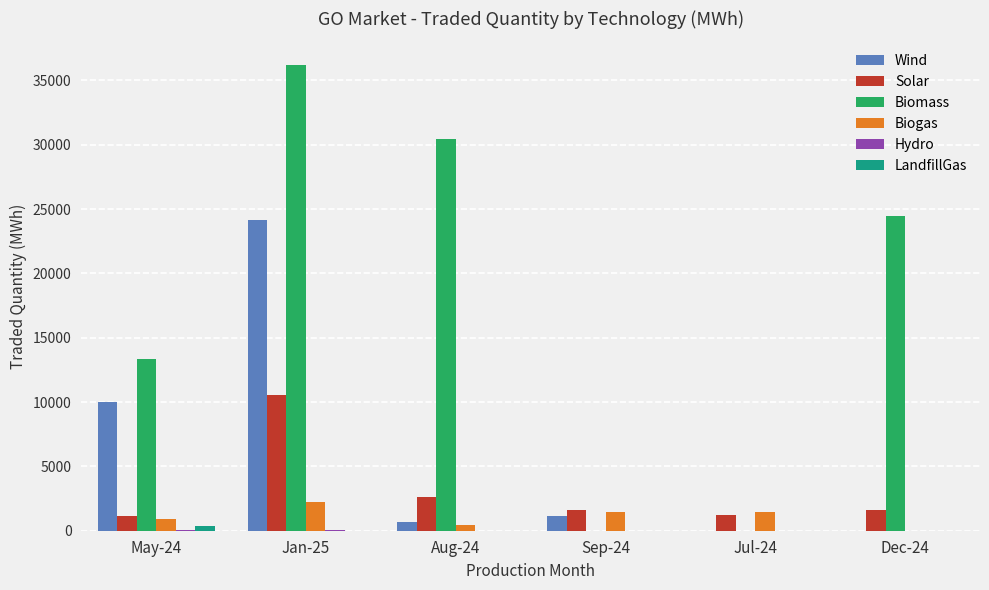

Are the bars horizontal?

No